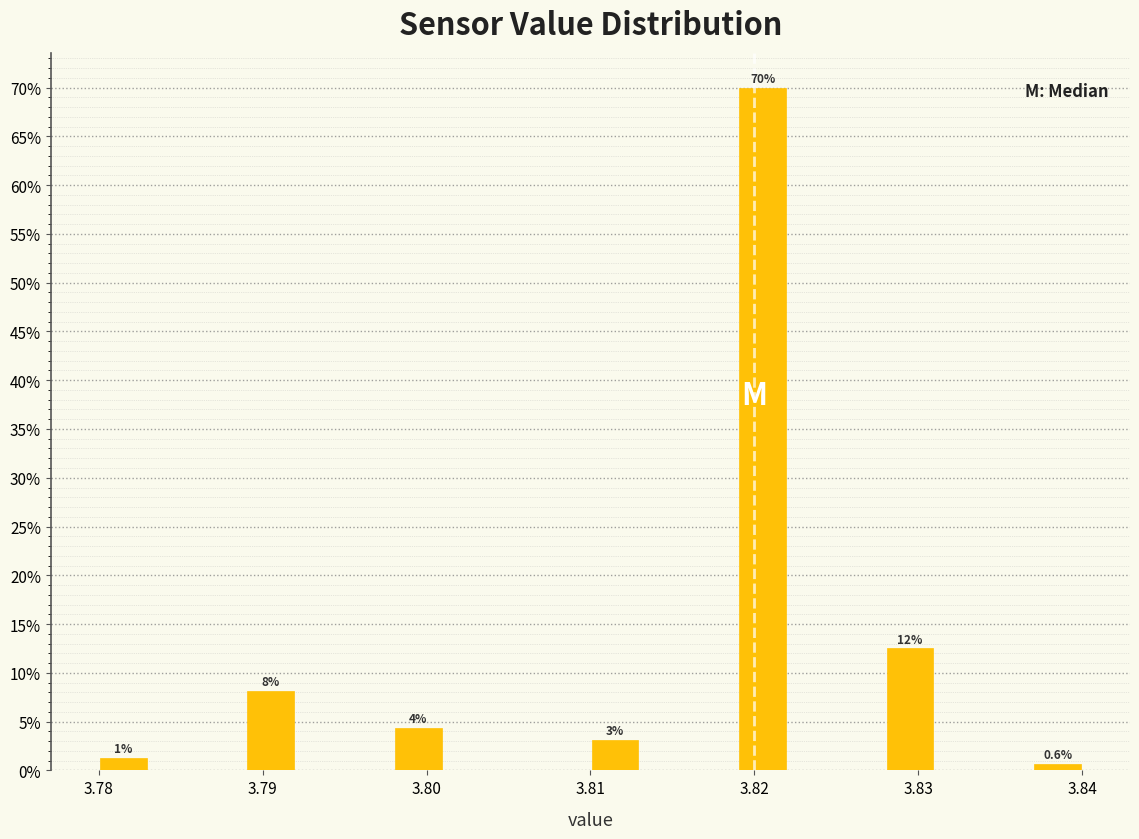

Read against the x-axis, roughly where is the centre of the tallest bar?

3.821